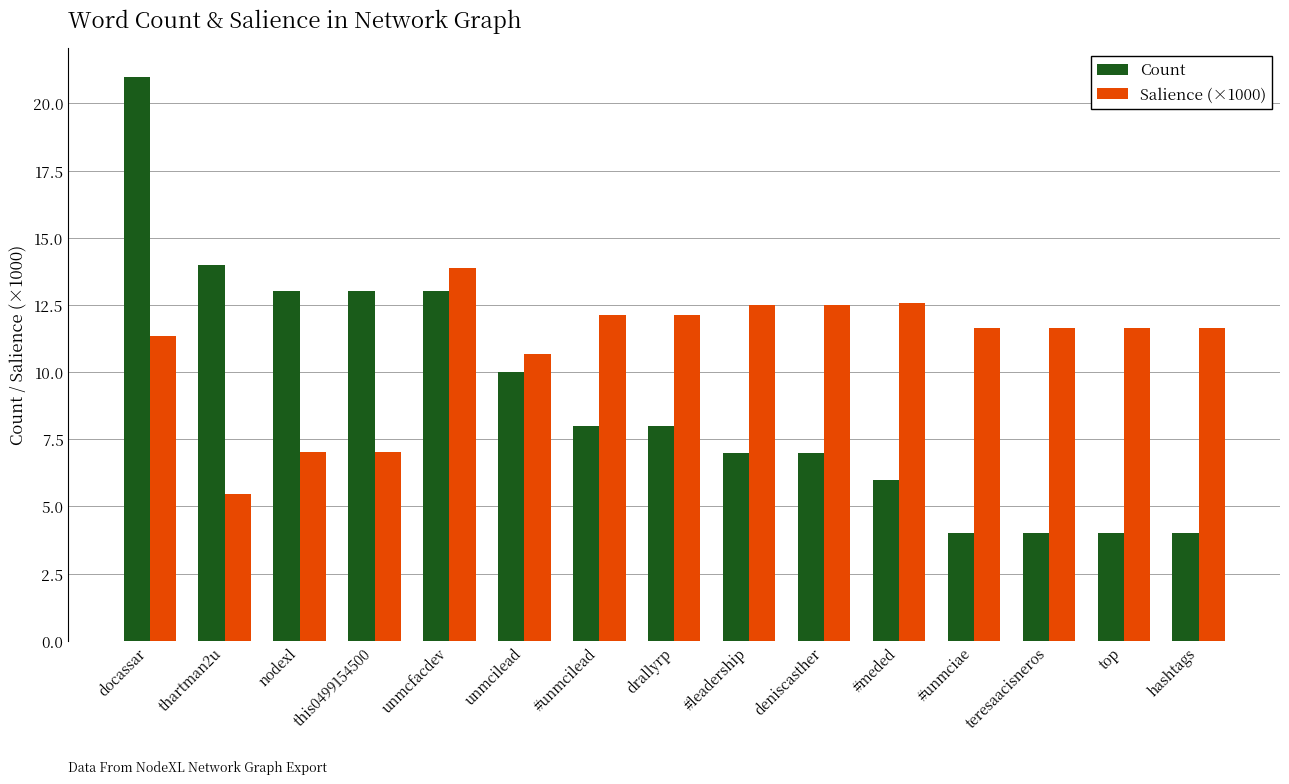

What is the minimum value for Salience (×1000)?

5.5